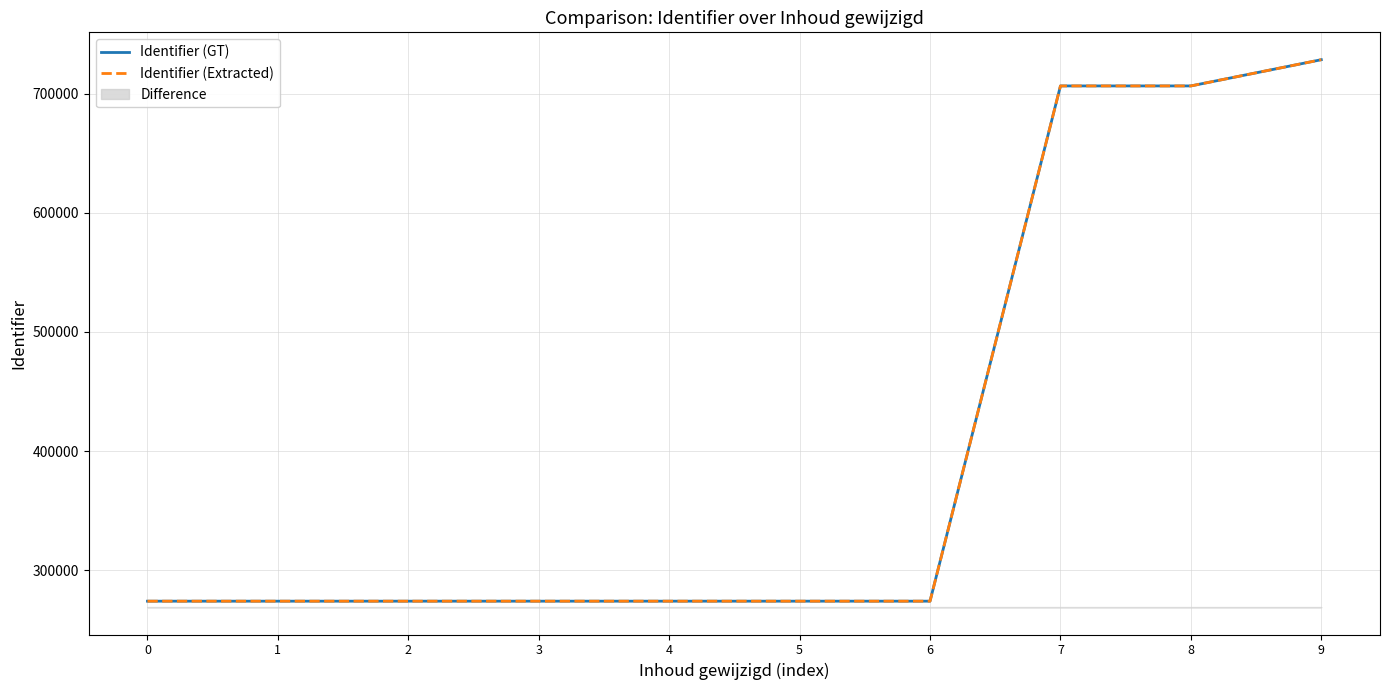

True or false: Identifier (GT) has a value of 88191 at 0.

False